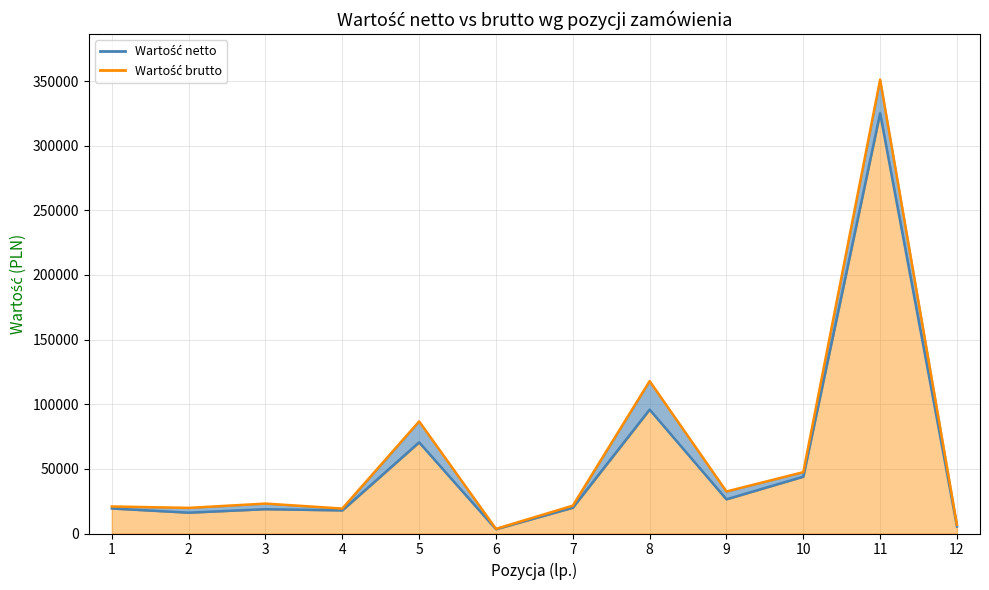

At which category is the sum across all series the highest?

11